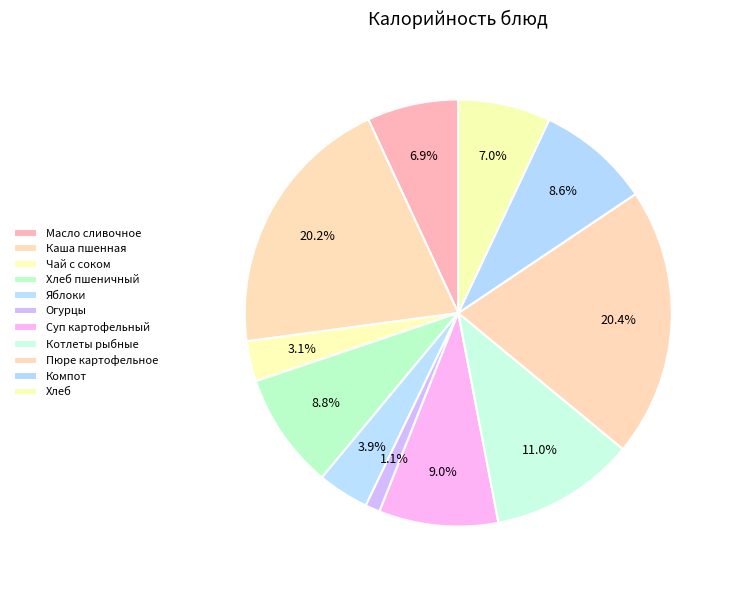

To the nearest percent, what is the difference between the Огурцы and Хлеб пшеничный slice percentages?

8%